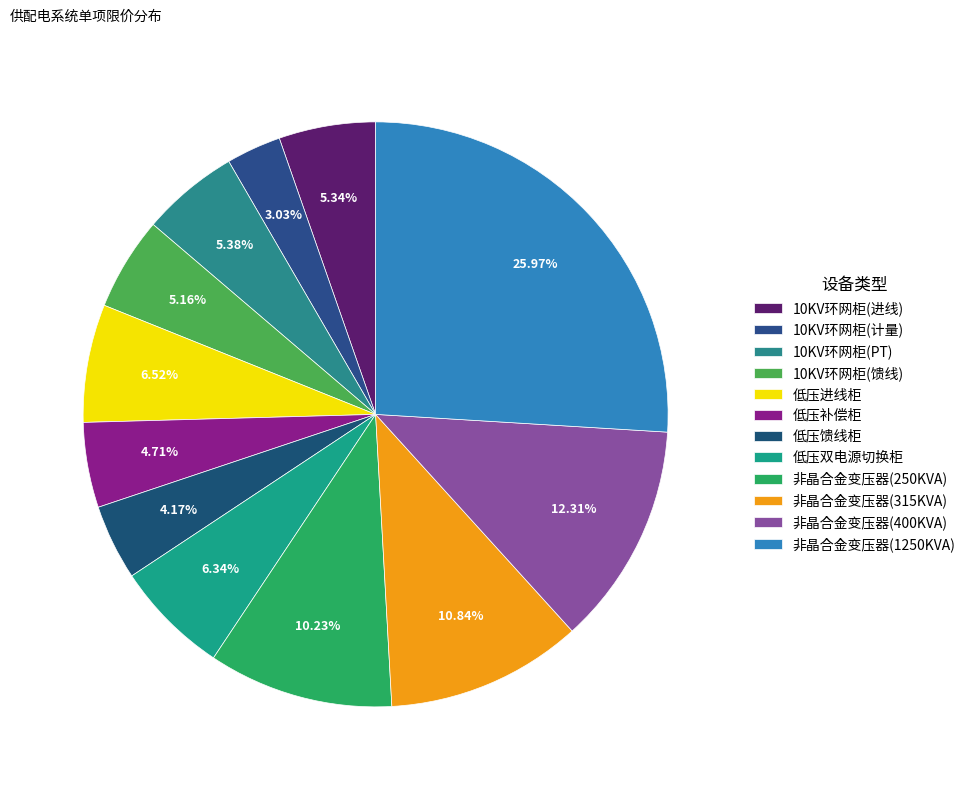

Is there any slice that represents more than half of the pie?

No